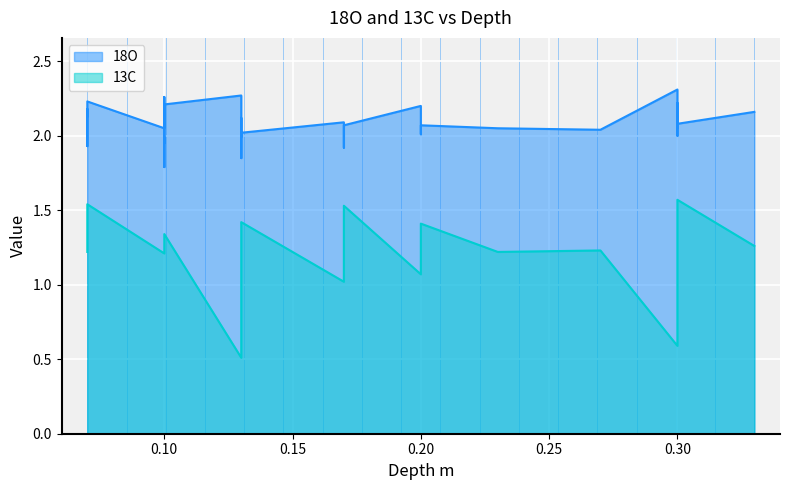

How many categories are shown in the chart?

40